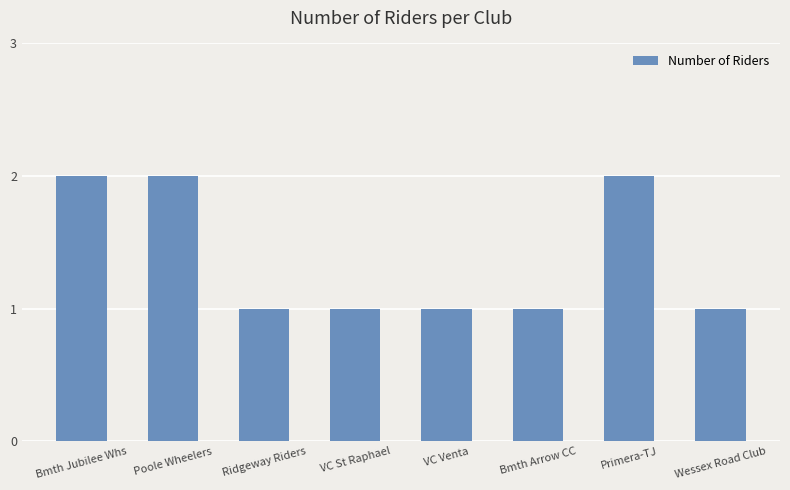

What is the maximum value shown in the chart?

2